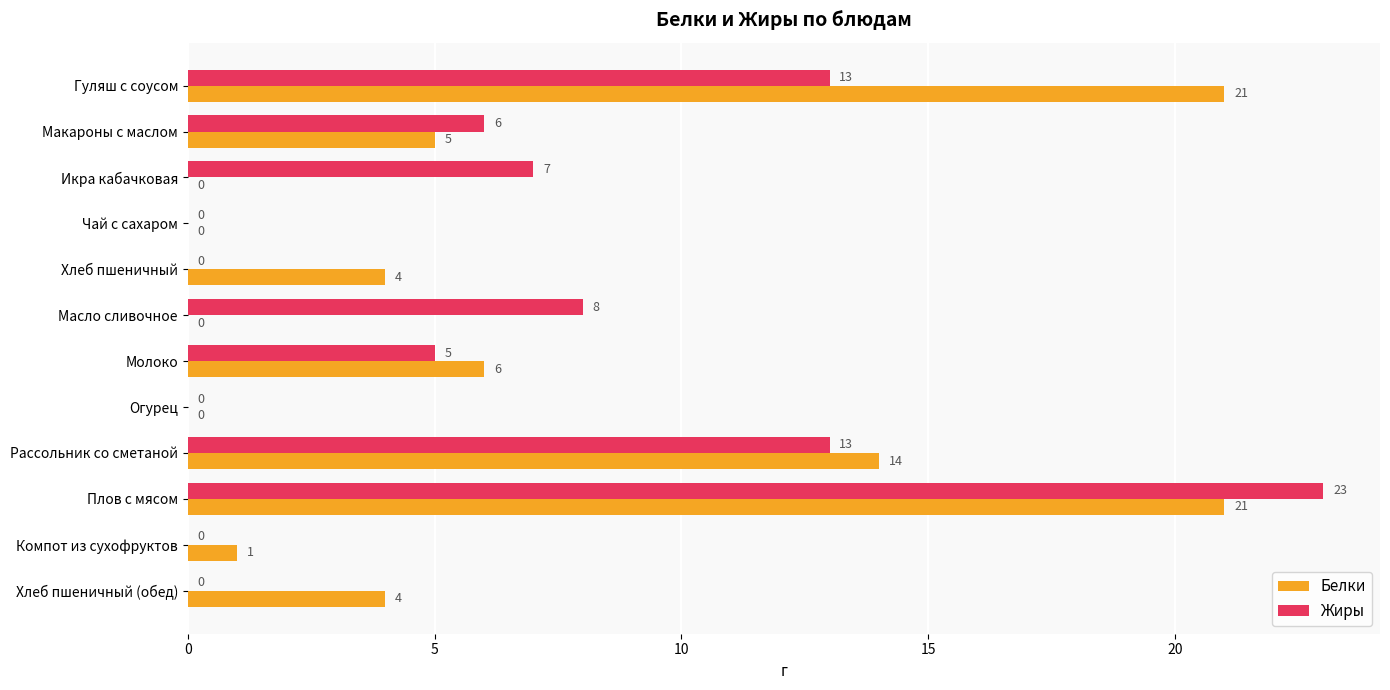

The Белки series shows 21 at Плов с мясом. True or false?

True